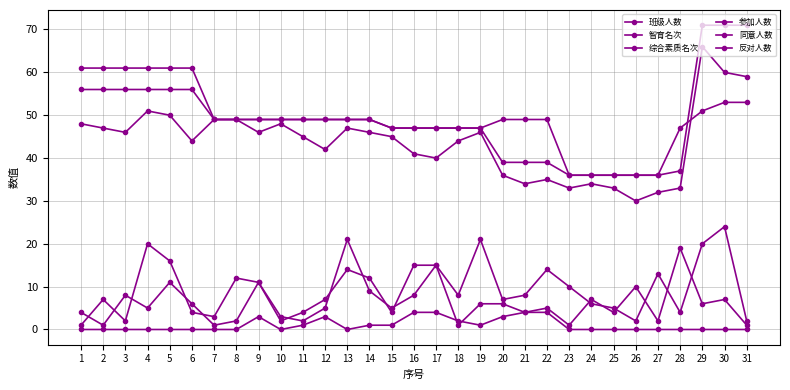

Is this an area chart (filled region under the line)?

No